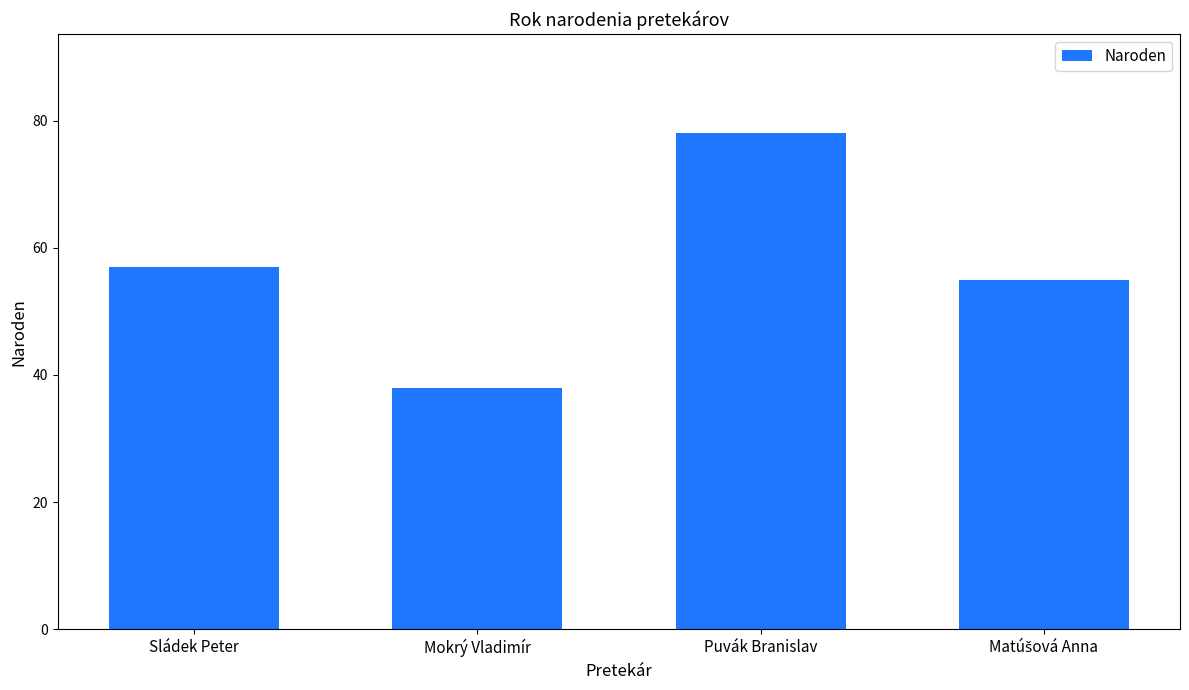

Where is the data nearest to the value 58?

Sládek Peter